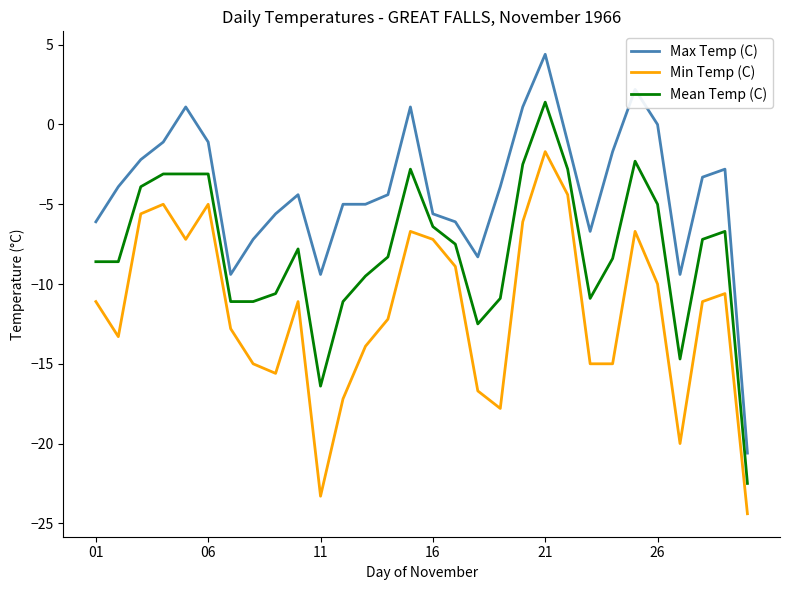

List the series in order of their overall mean, highest first.

Max Temp (C), Mean Temp (C), Min Temp (C)